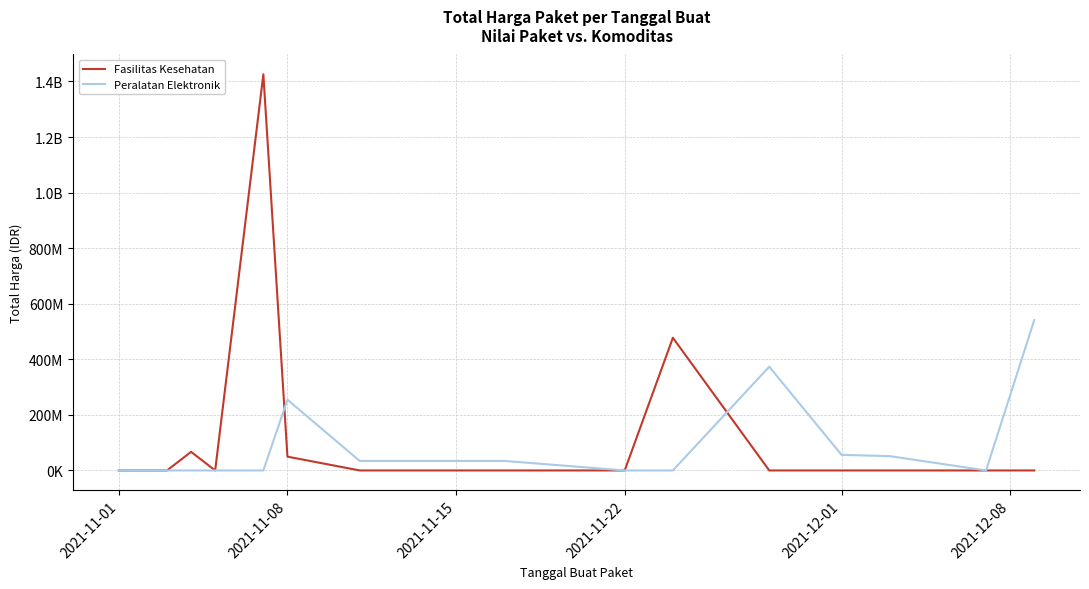

Is this an area chart (filled region under the line)?

No